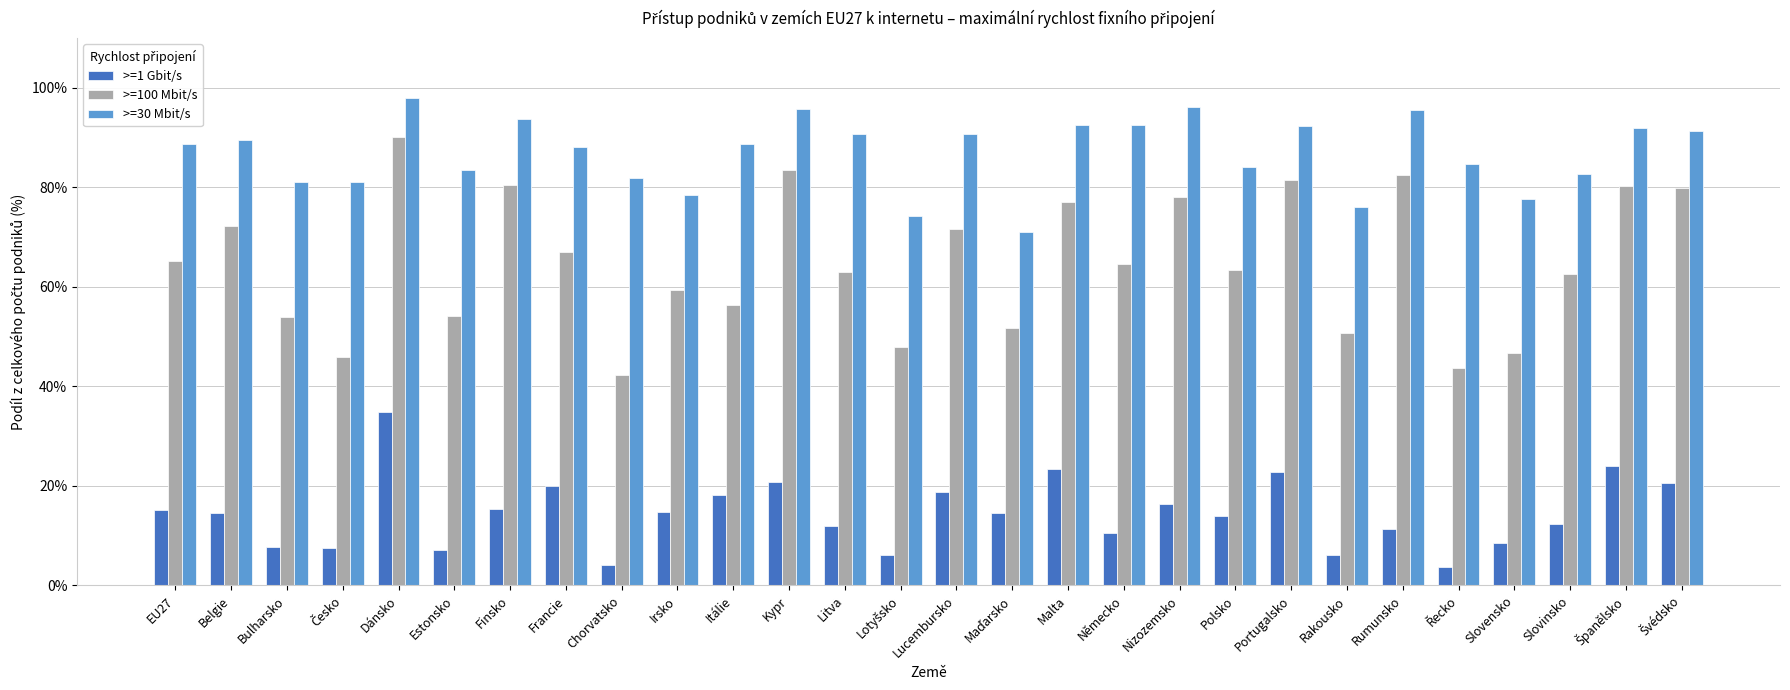

The >=100 Mbit/s series shows 22.7 at EU27. True or false?

False